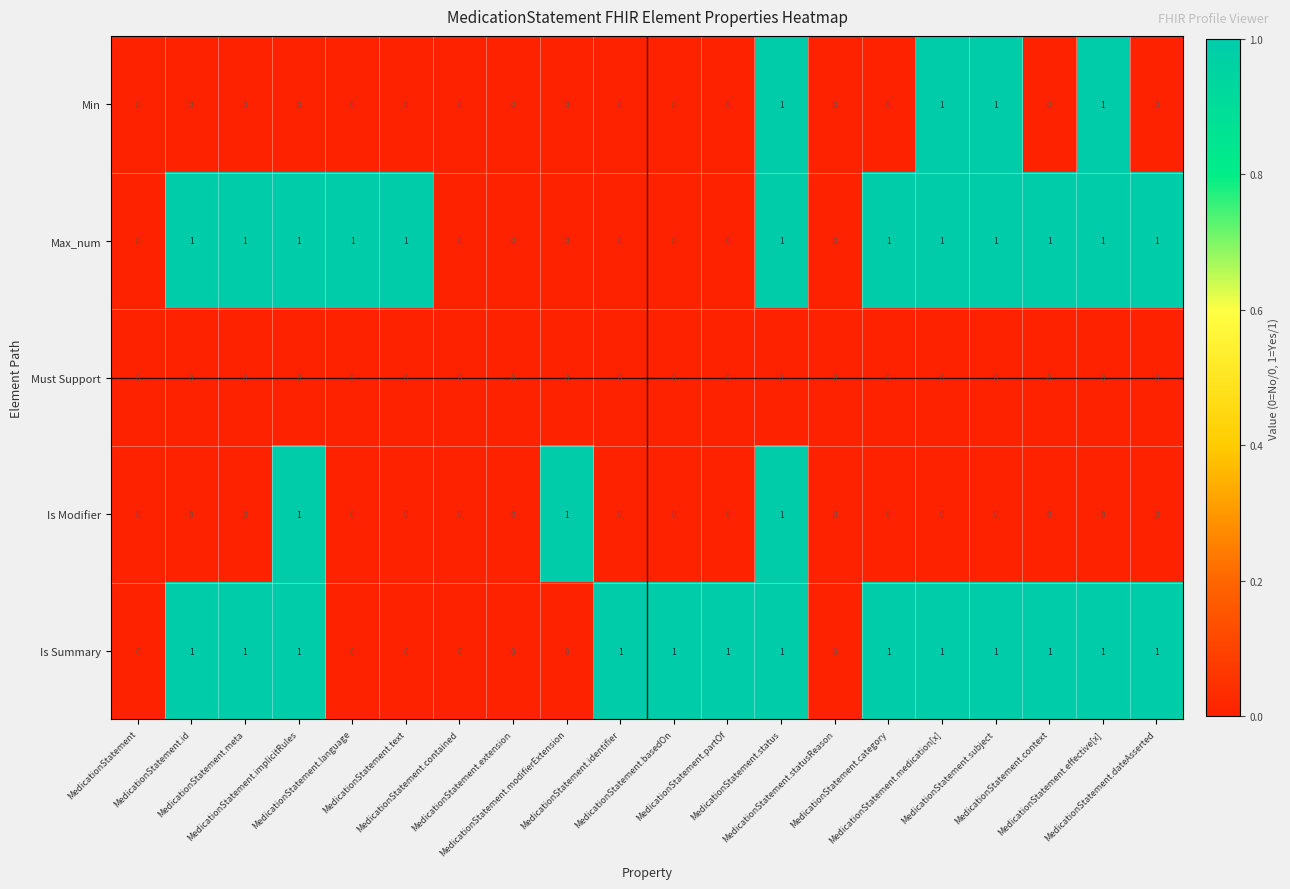

What is the sum of all Is Modifier values?

3